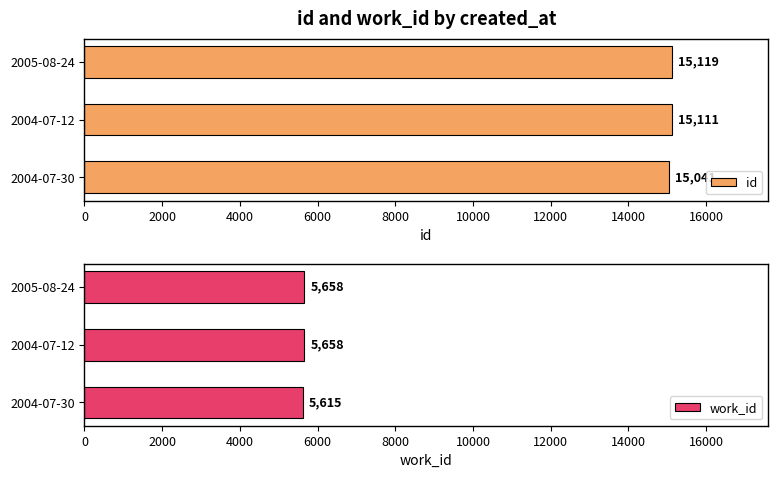

At how many categories does at least one series exceed 14021?

3